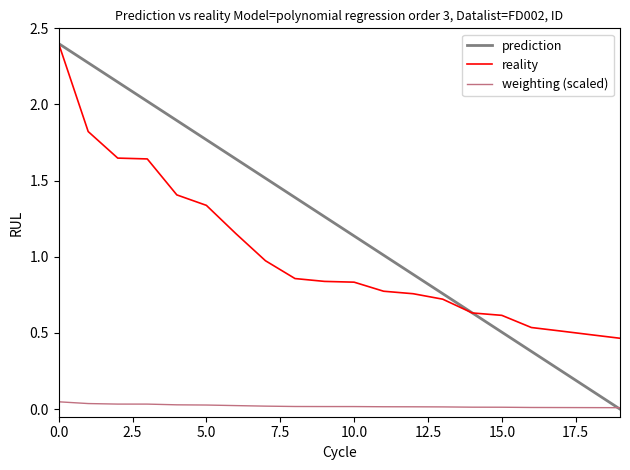

True or false: weighting (scaled) and reality cross at least once.

False